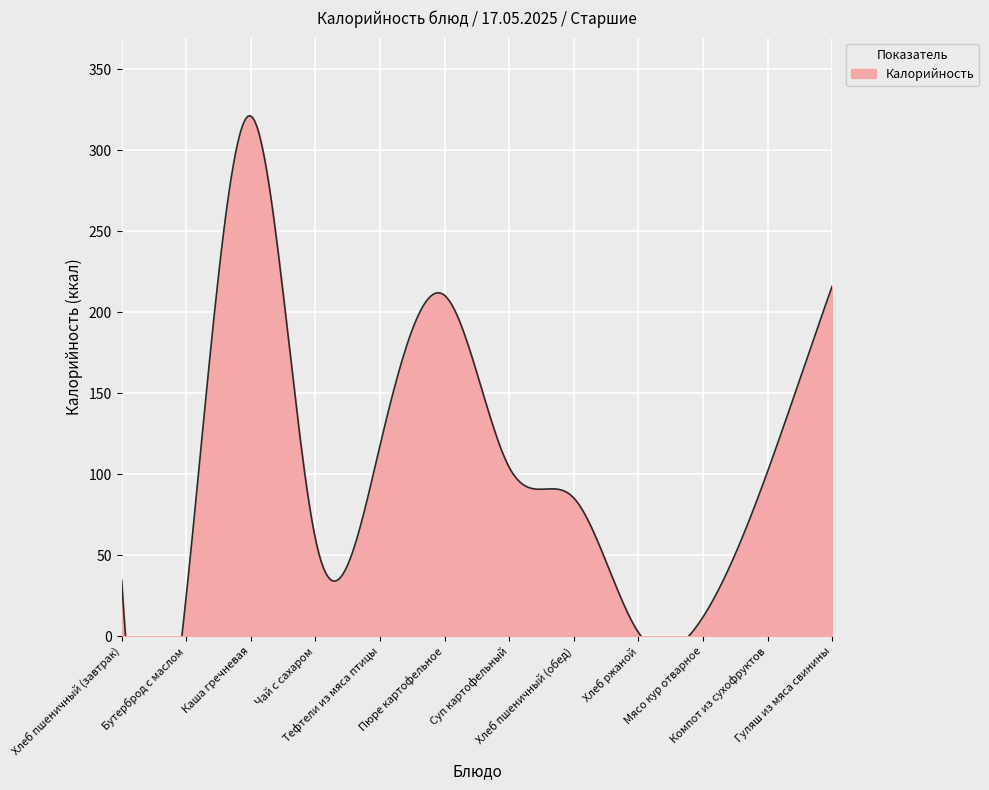

At which label does the data first exceed 101?

Каша гречневая